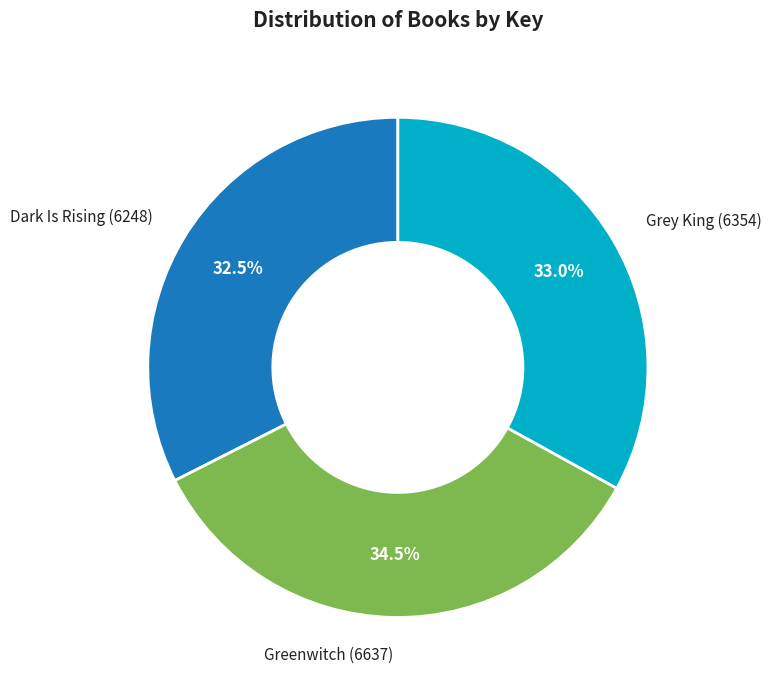

Combined, do Grey King and Dark Is Rising account for over 50%?

Yes